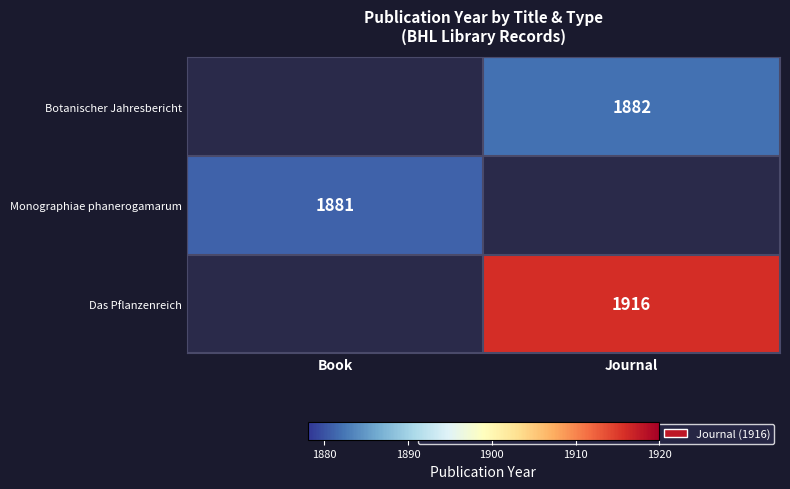

Is the value of Das Pflanzenreich at Journal greater than the value of Botanischer Jahresbericht at Journal?

Yes